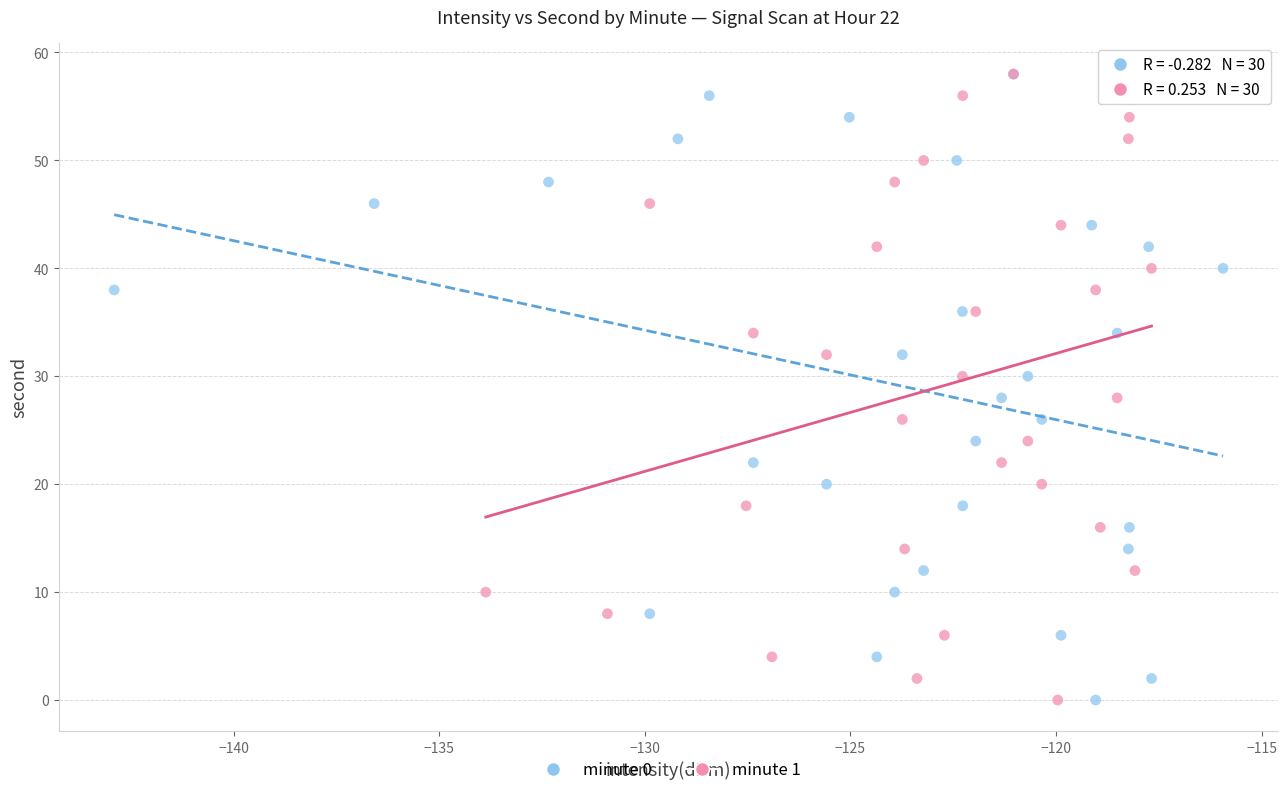

What are all the series names shown in the legend?

minute 0, minute 1